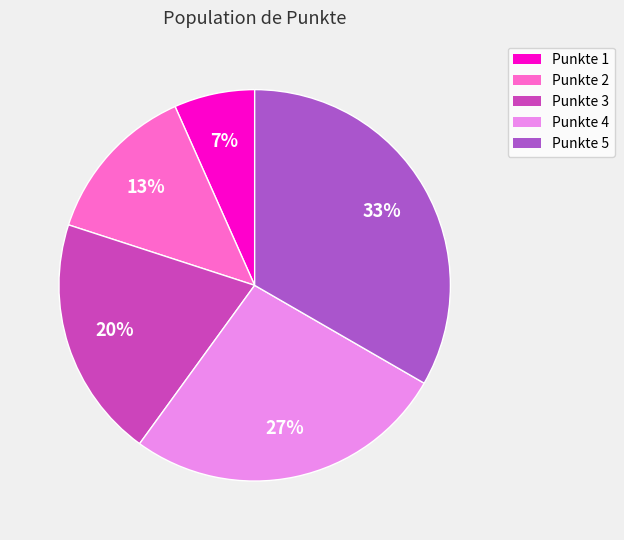

True or false: Punkte 5 accounts for 33% of the total.

True